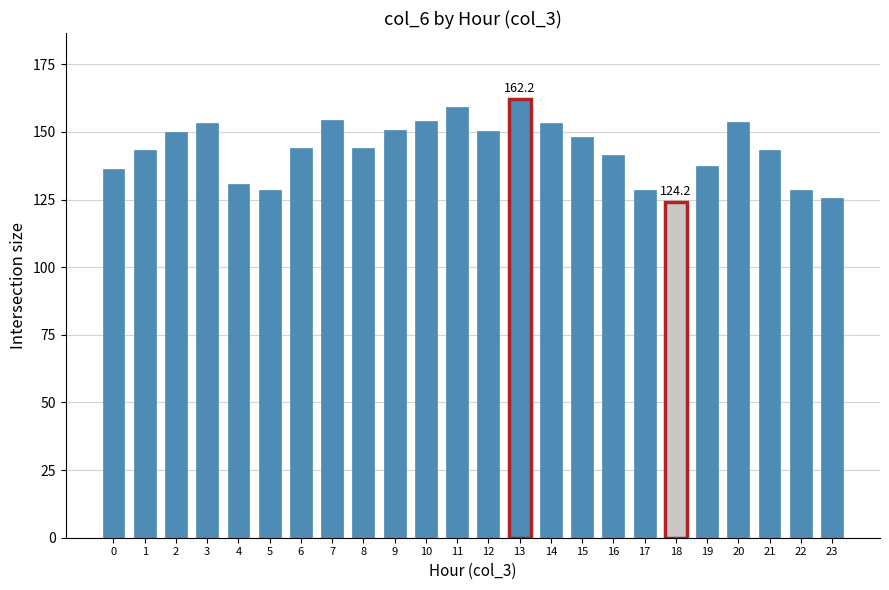

Are the bars horizontal?

No